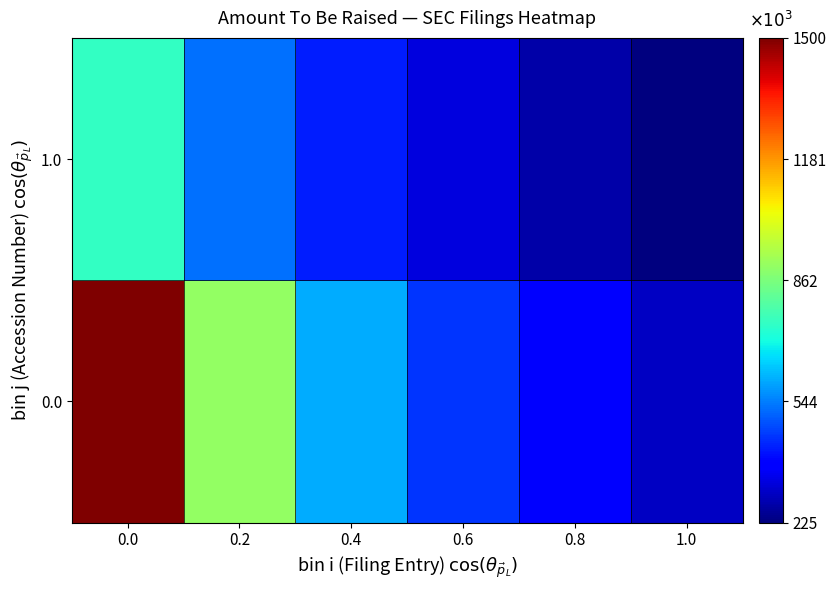

What is the spread (max minus min) of values at 0.2?

375000.0